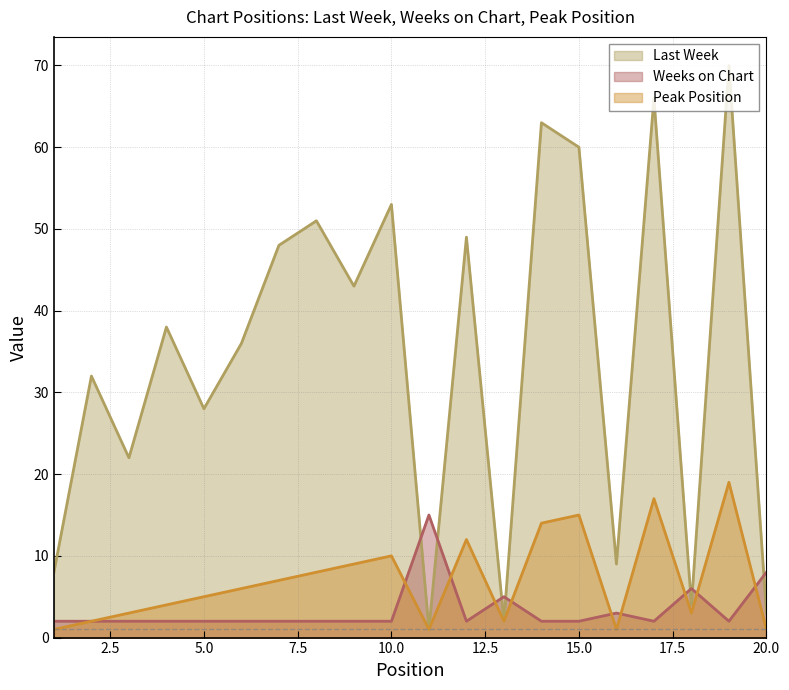

After their last crossing, which series has the higher values: Weeks on Chart or Last Week?

Weeks on Chart